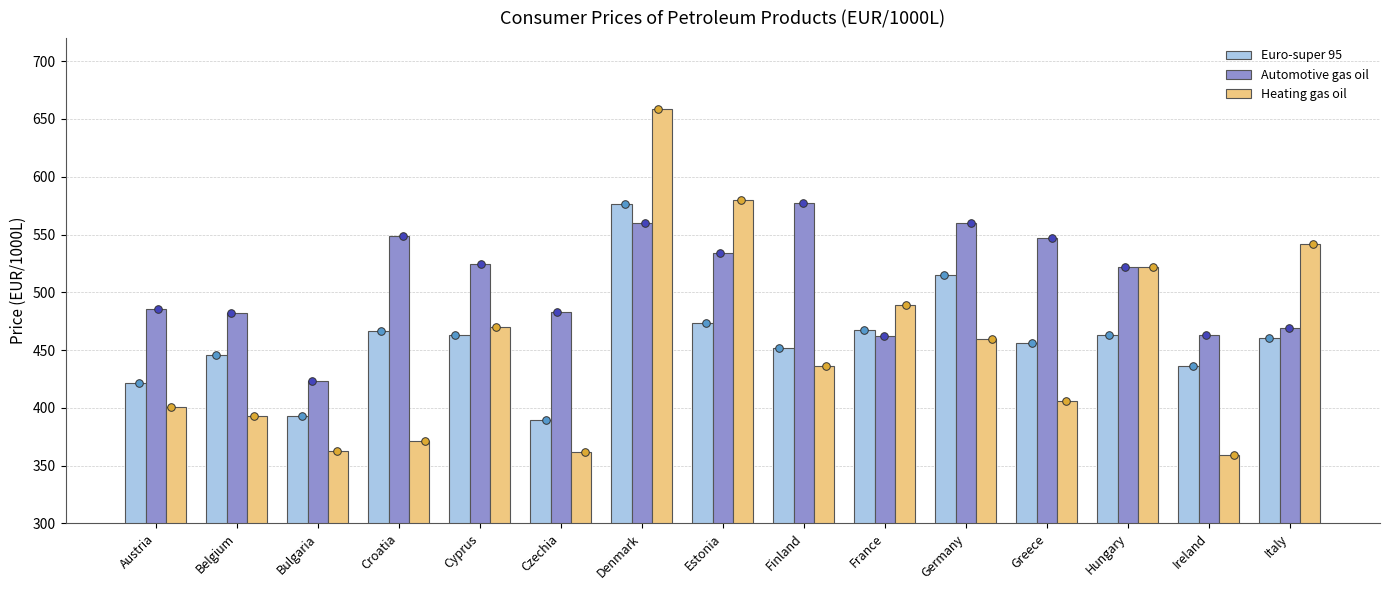

Which series contains the lowest Y value?

Heating gas oil